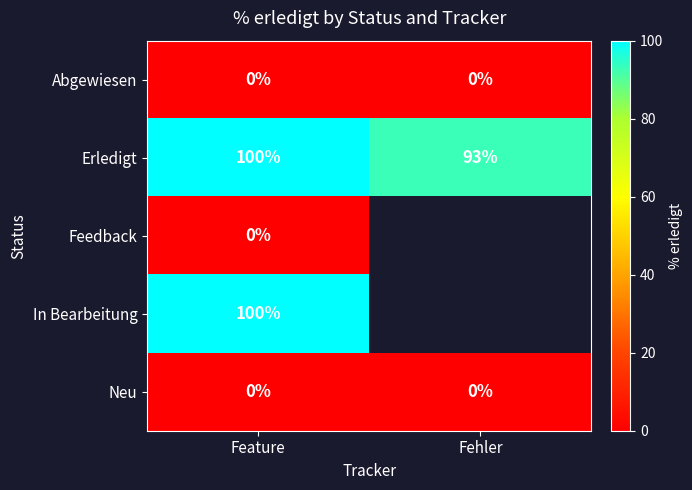

List the labels in order of Erledigt value, largest first.

Feature, Fehler